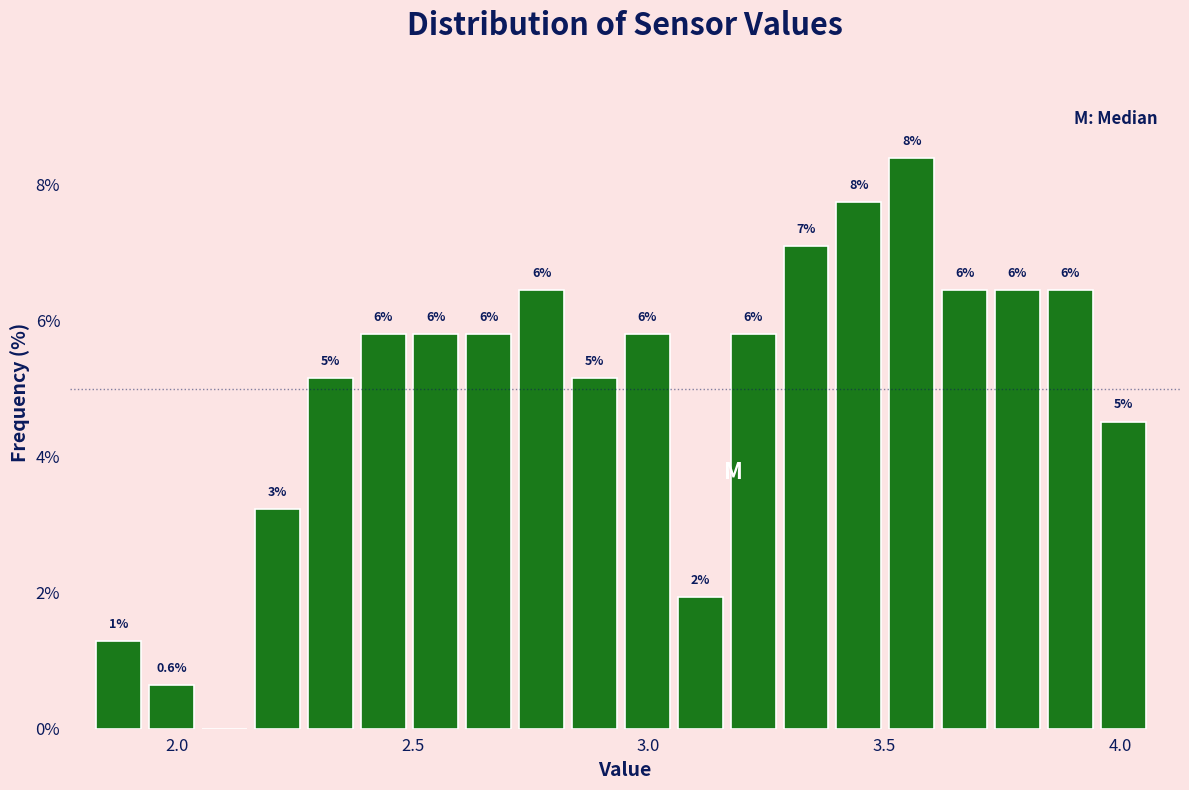

Around what value on the x-axis is the tallest bar? Give the approximate position of its centre, as read against the axis.

3.55